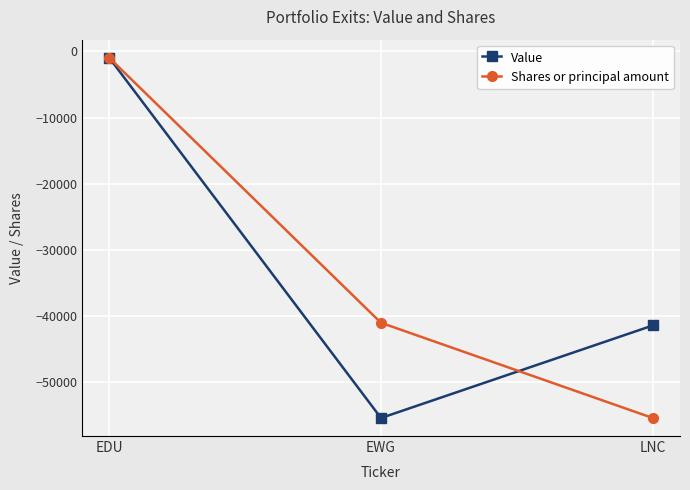

What are all the series names shown in the legend?

Value, Shares or principal amount